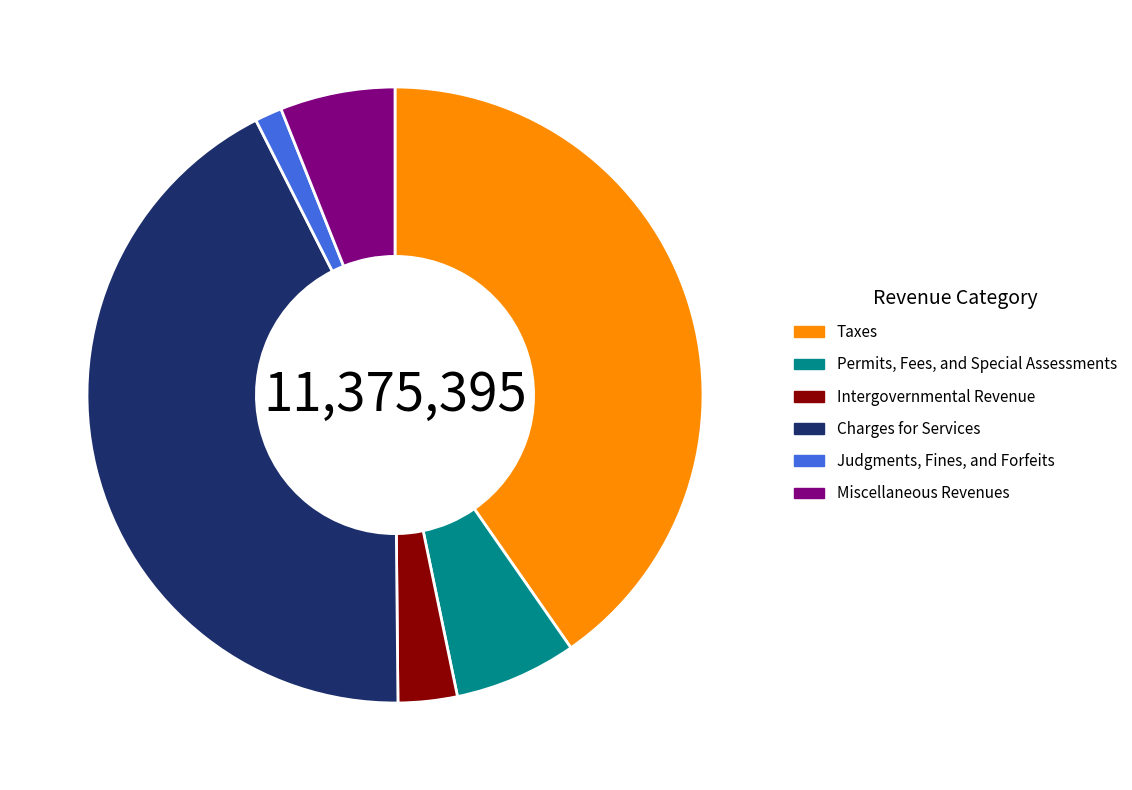

Rank the categories by value from highest to lowest.

Charges for Services, Taxes, Permits, Fees, and Special Assessments, Miscellaneous Revenues, Intergovernmental Revenue, Judgments, Fines, and Forfeits